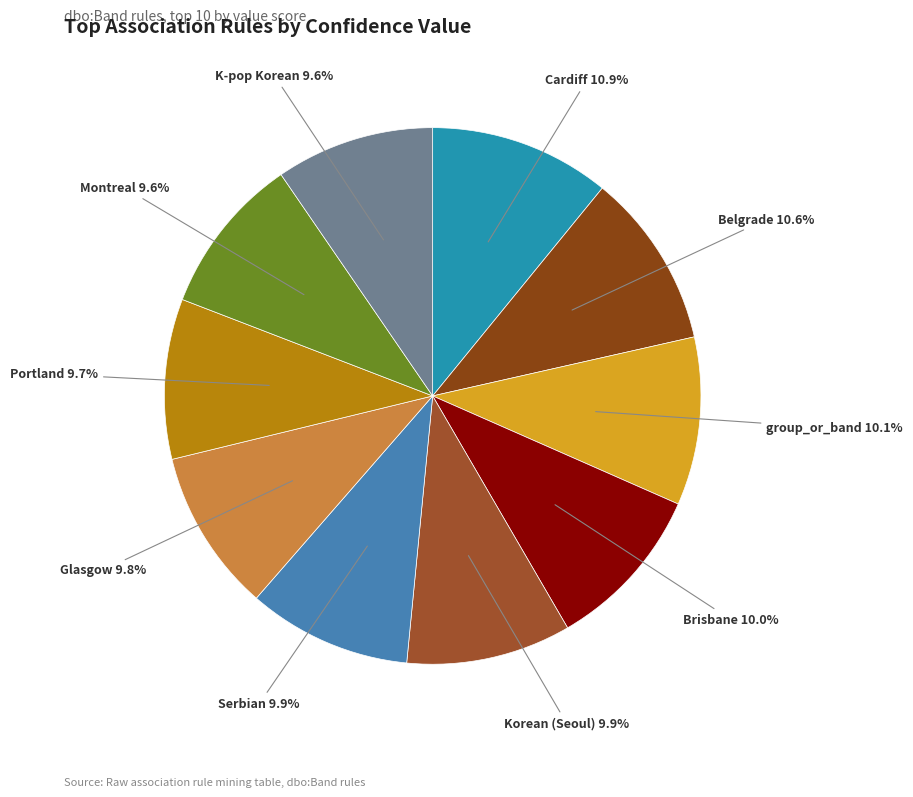

How many slices are in this pie chart?

10